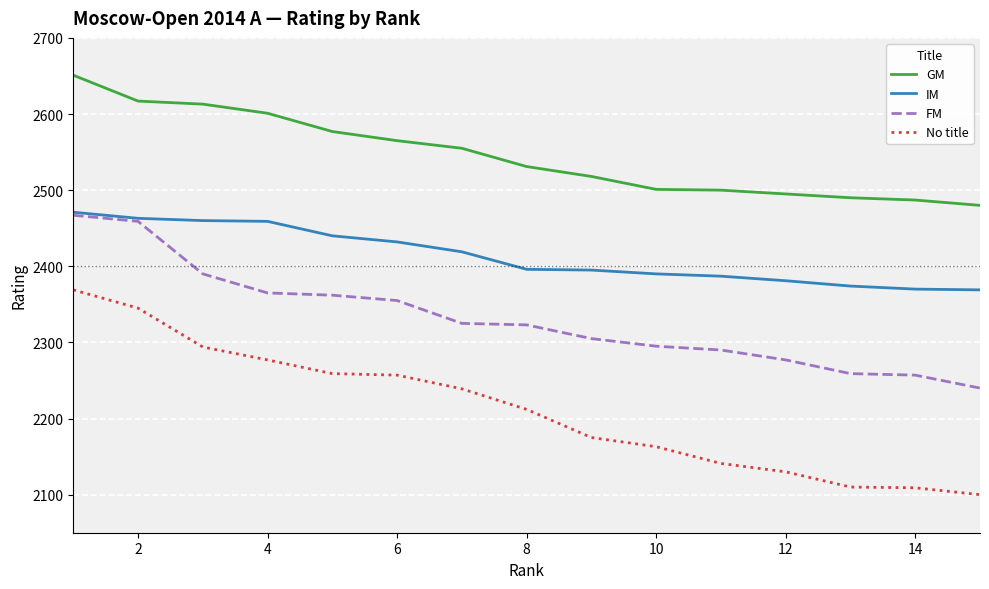

Which series has the largest range (max minus min)?

No title